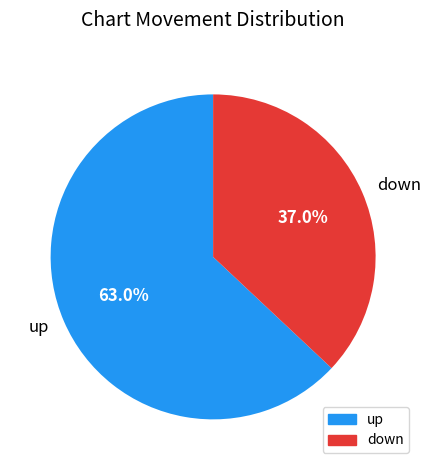

Between up and down, which is larger?

up